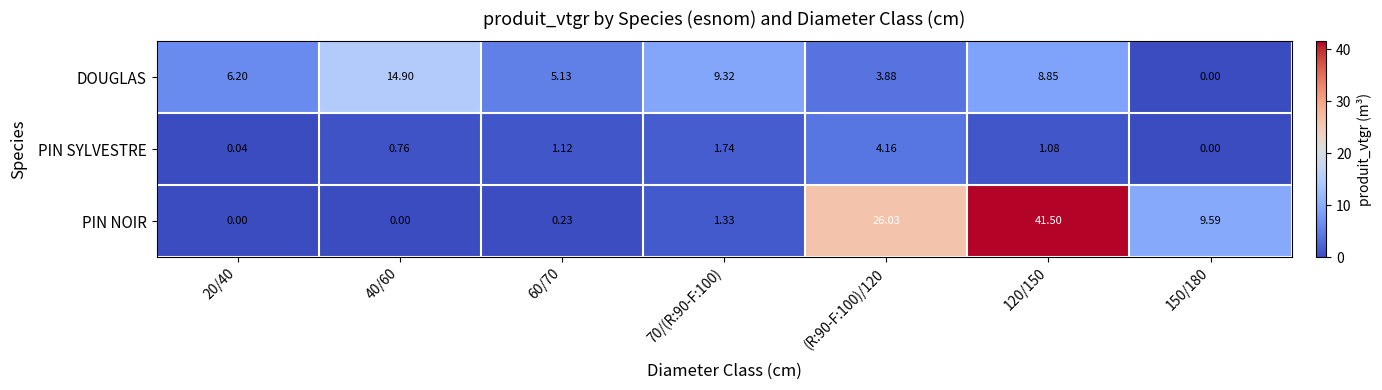

Which series changed the most between 20/40 and 40/60?

DOUGLAS